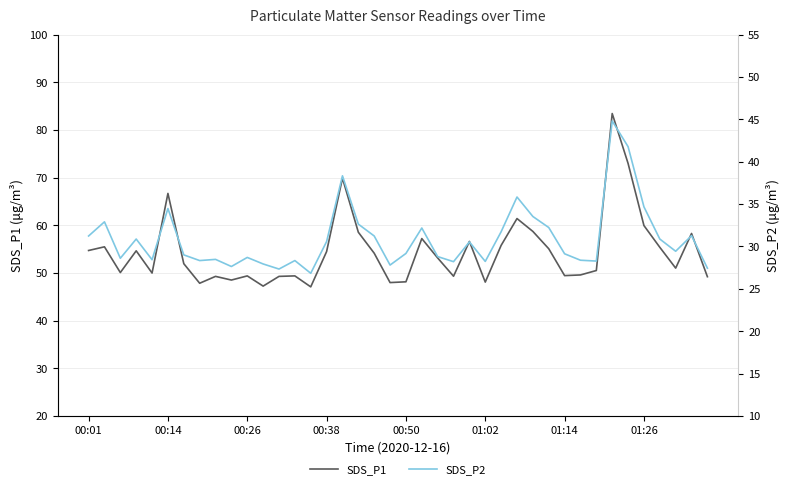

What is the highest value of the SDS_P1 series?

83.4